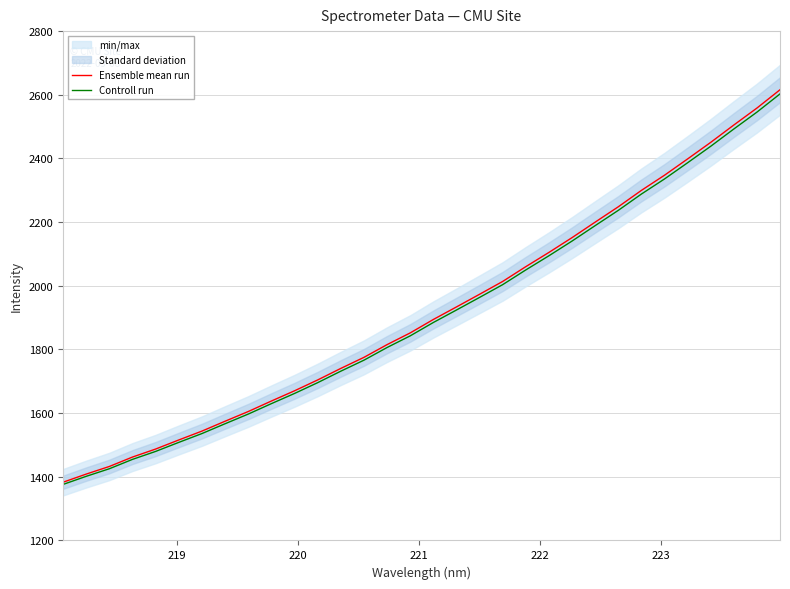

What is the minimum value shown in the chart?

1376.0